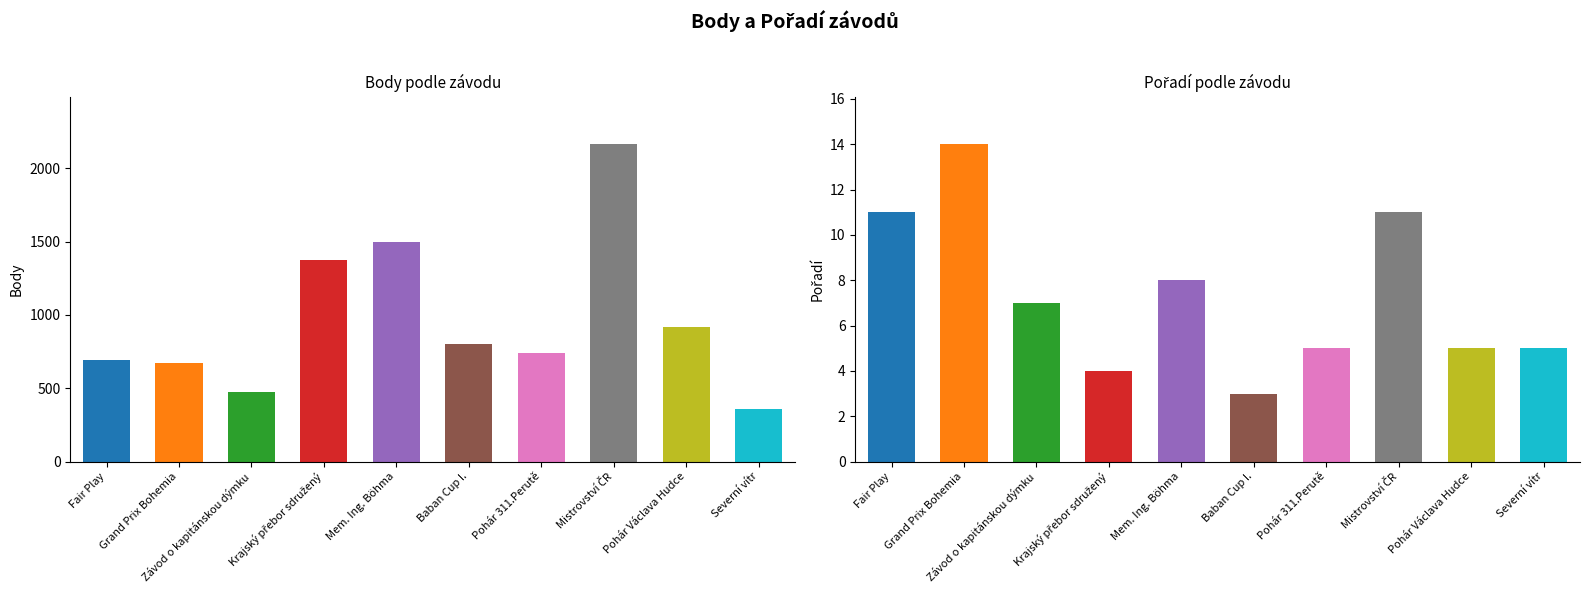

At Pohár 311.Perutě, list the series in order from smallest to largest.

Pořadí, Body